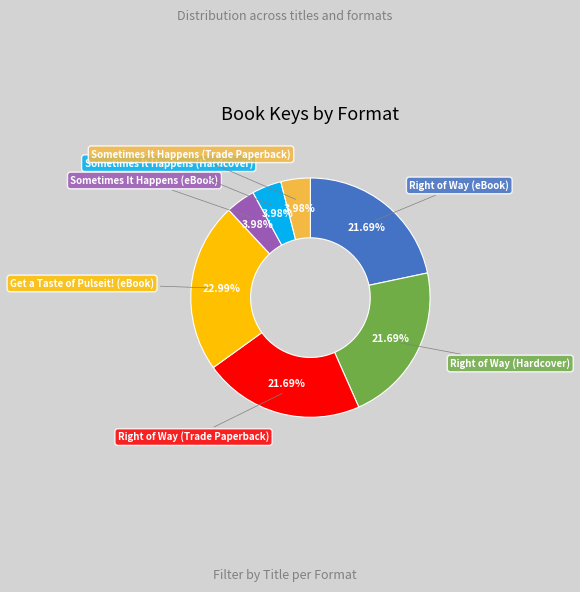

Does any single category account for the majority?

No